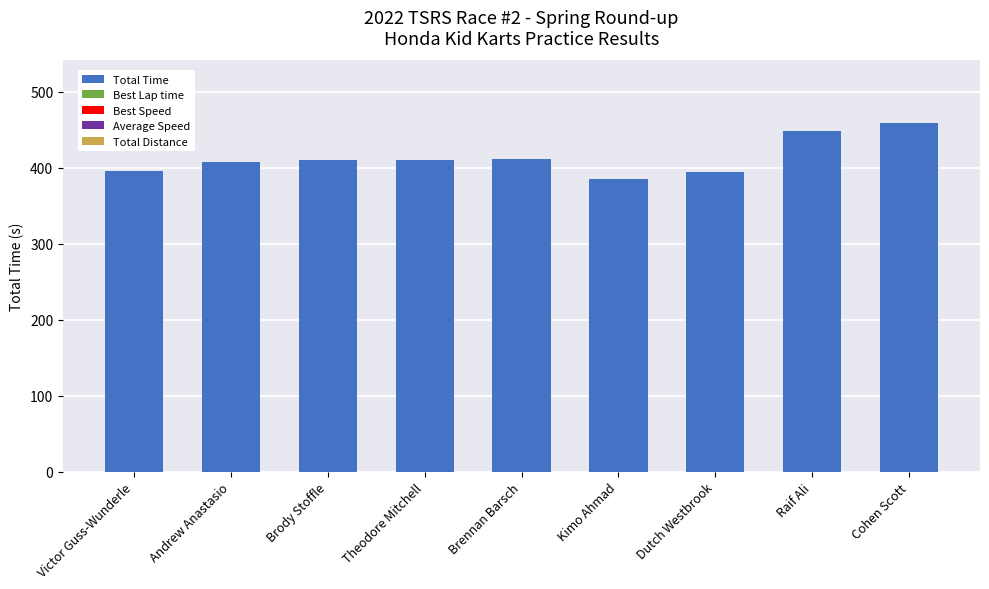

The value at Brody Stoffle is 116.4. True or false?

False